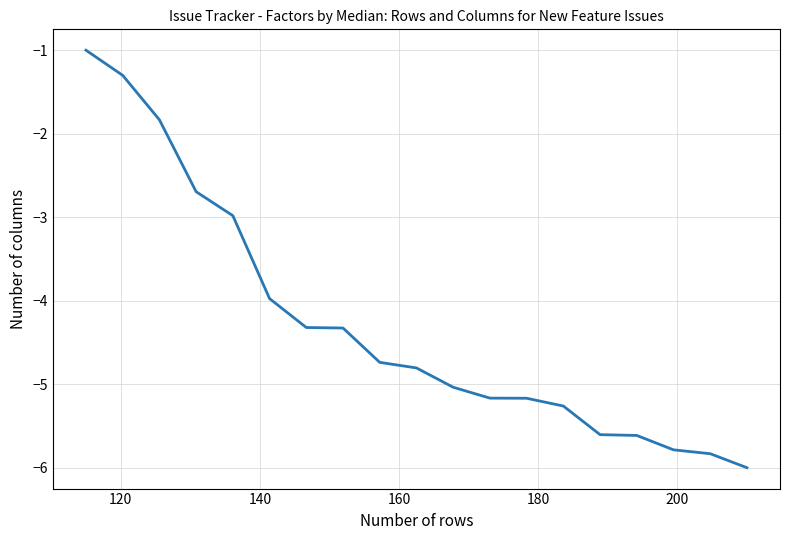

What is the difference between the maximum and minimum values?

5.0